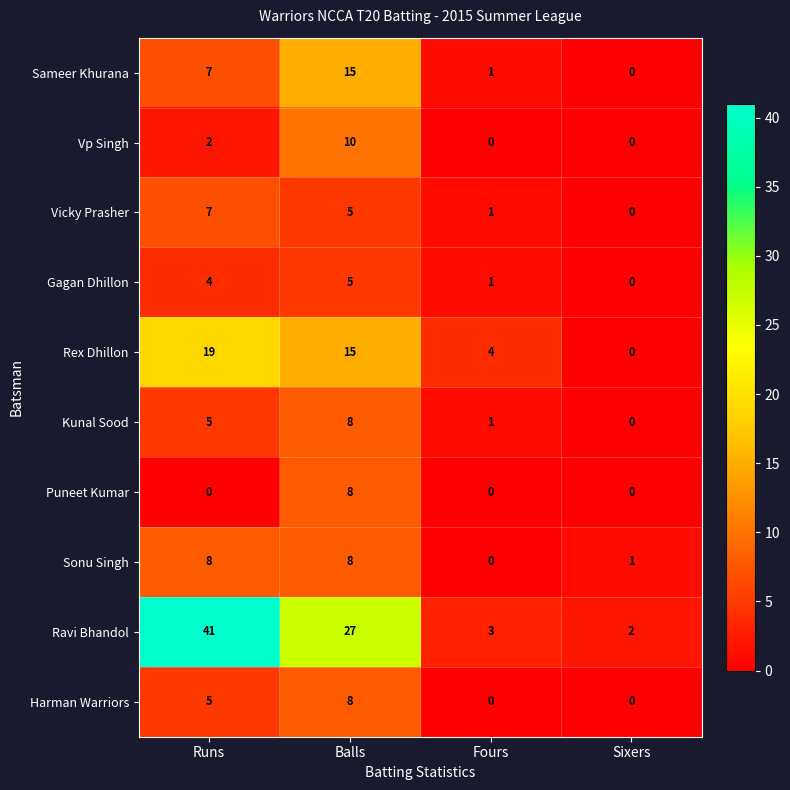

What is the difference between the highest and lowest values at Fours?

4